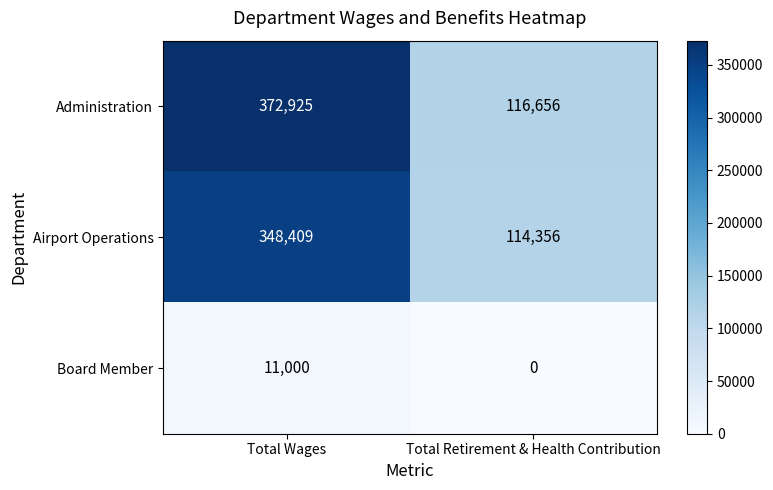

What is the spread (max minus min) of values at Total Retirement & Health Contribution?

116656